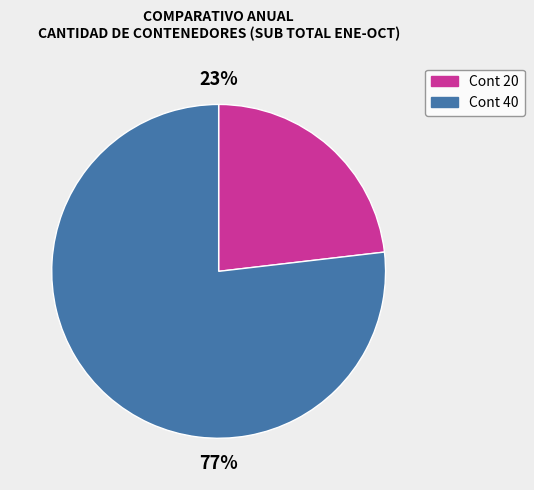

Rank the categories by value from highest to lowest.

Cont 40, Cont 20